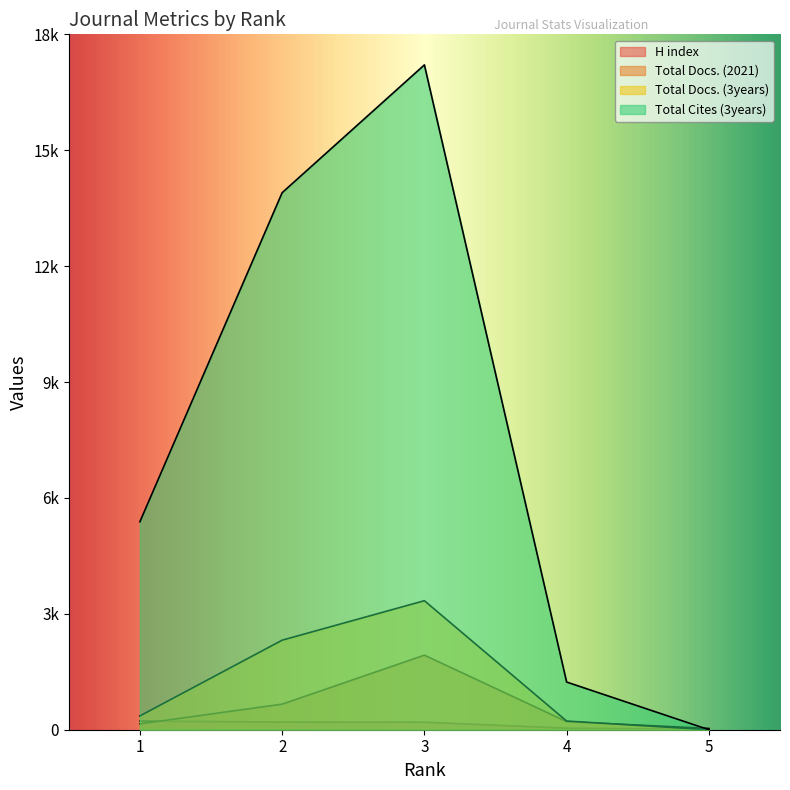

What is the approximate value of H index at 4?

40